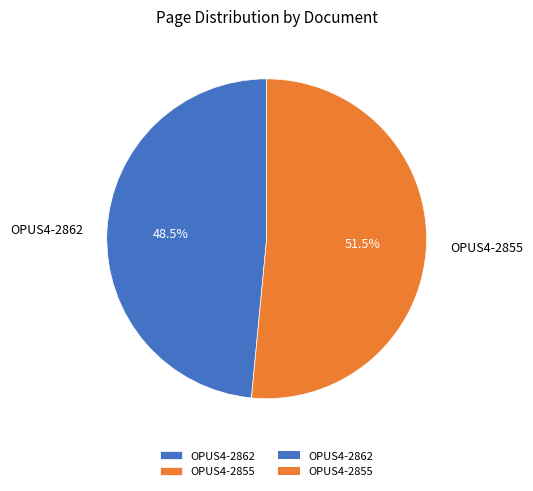

Which has a higher value, OPUS4-2855 or OPUS4-2862?

OPUS4-2855